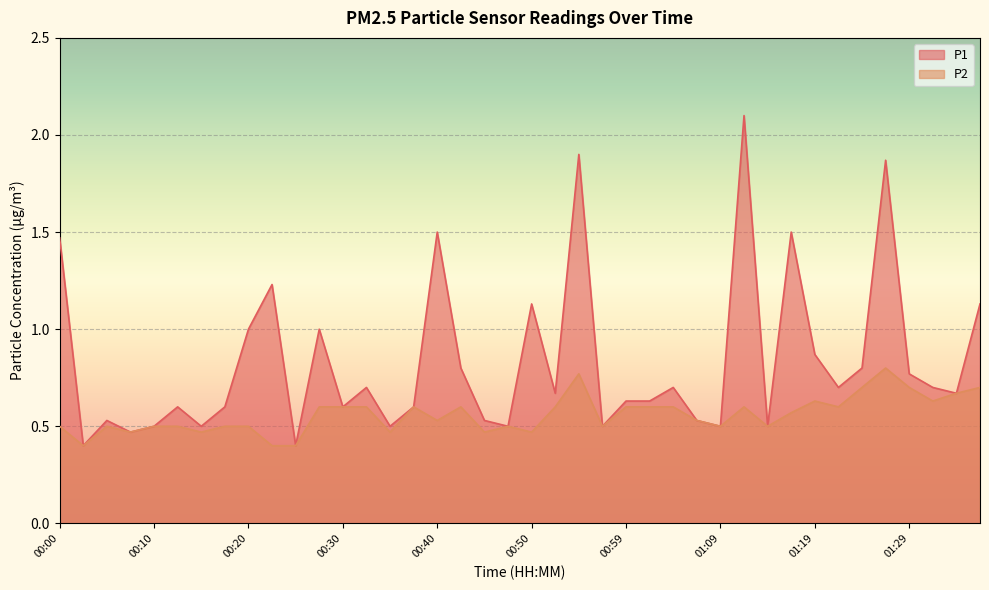

List the series in order of their peak value, highest first.

P1, P2